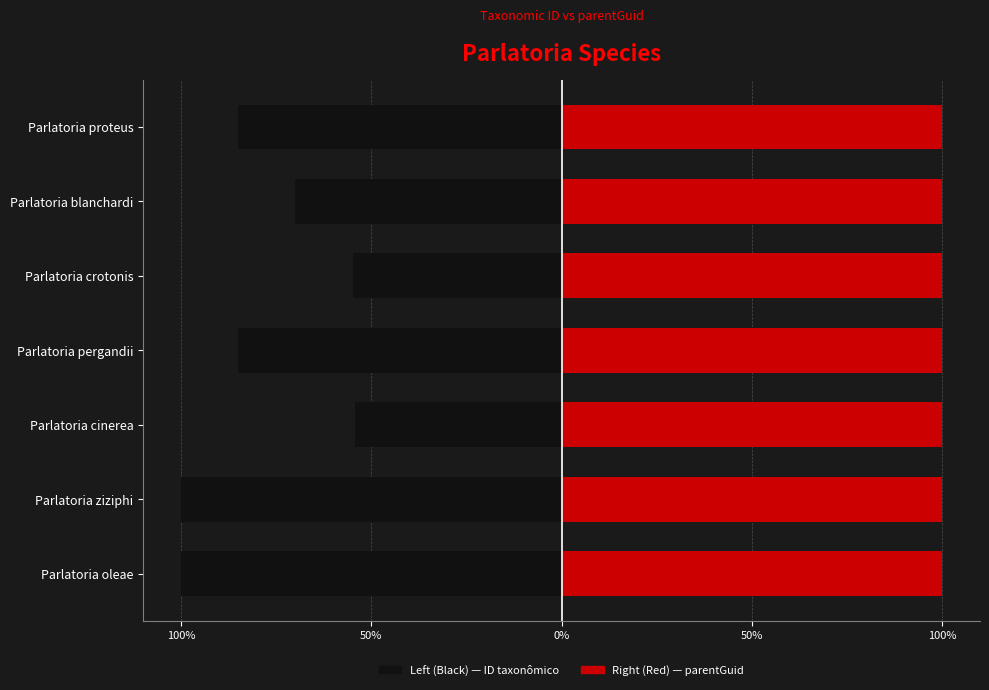

How many bars are there in total?

14